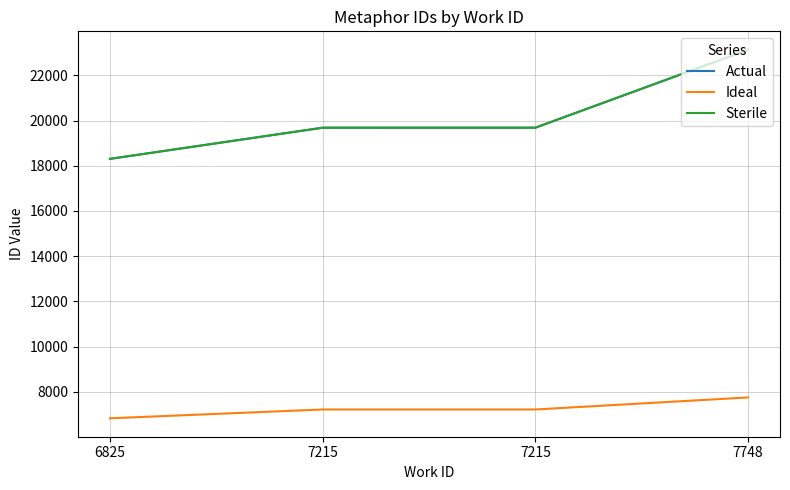

Does the chart have visible grid lines?

Yes